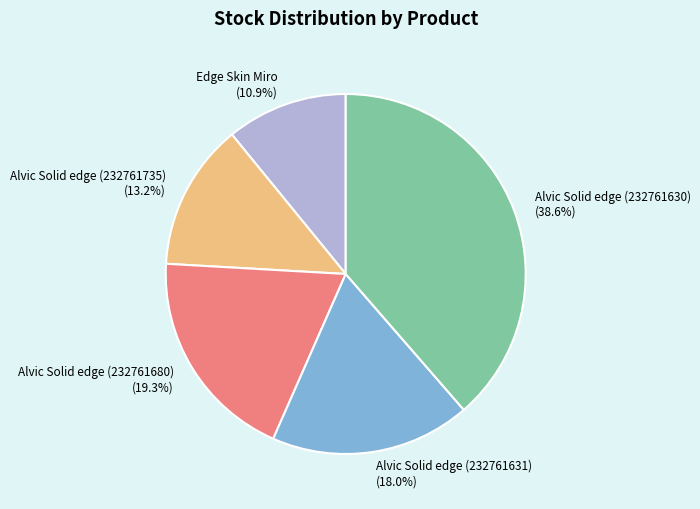

What percentage is the Alvic Solid edge (232761630) slice, to the nearest percent?

39%